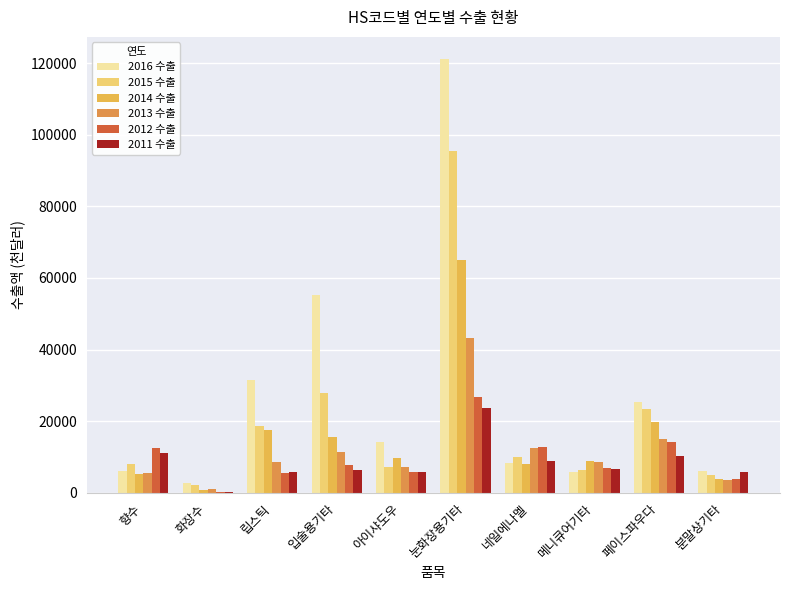

How many series are shown in this chart?

6